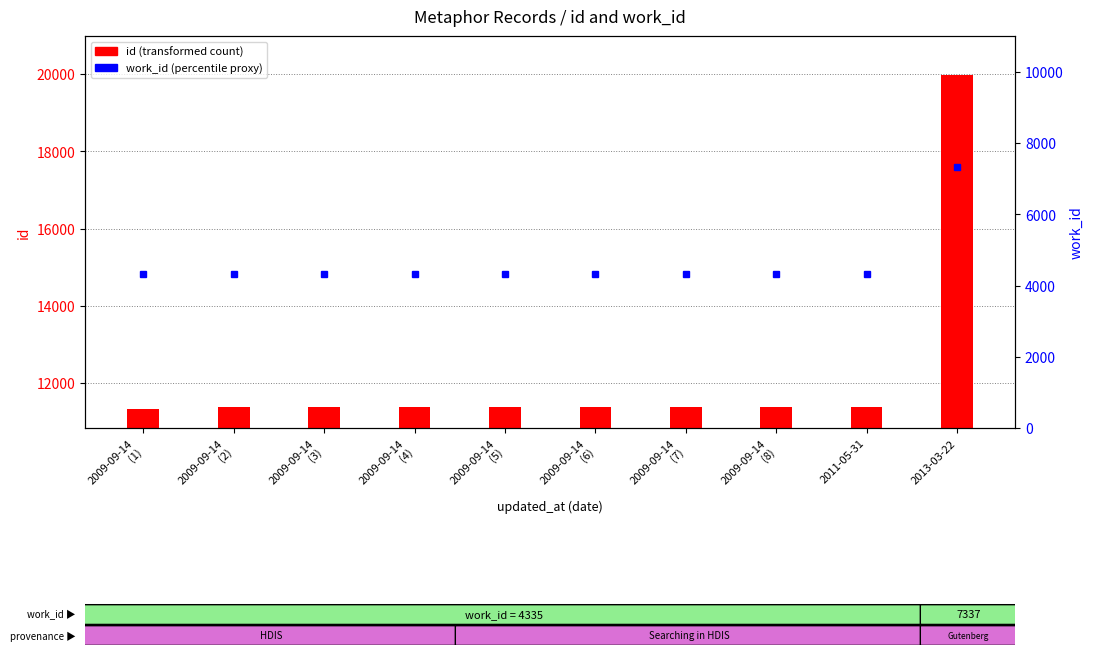

What is the label of the 9th bar from the right?

2009-09-14
(2)